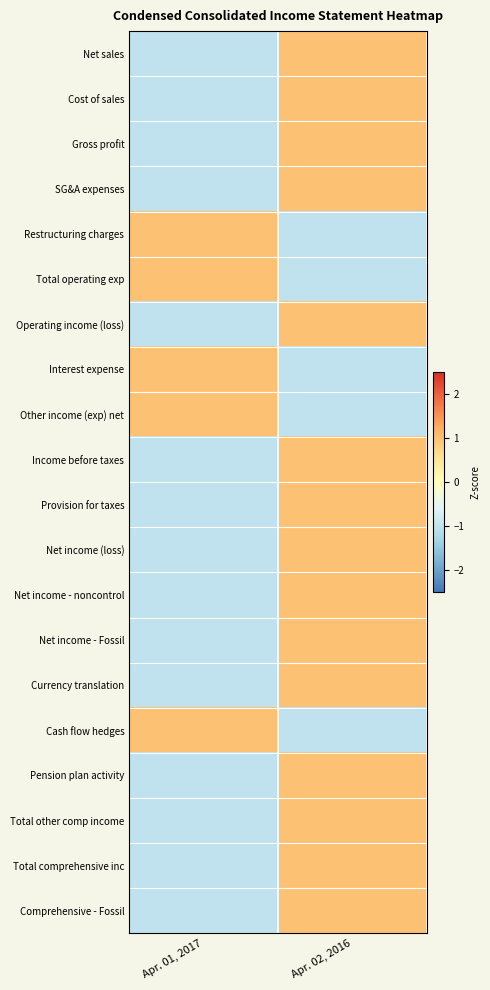

Which series changed the most between Apr. 01, 2017 and Apr. 02, 2016?

Net sales